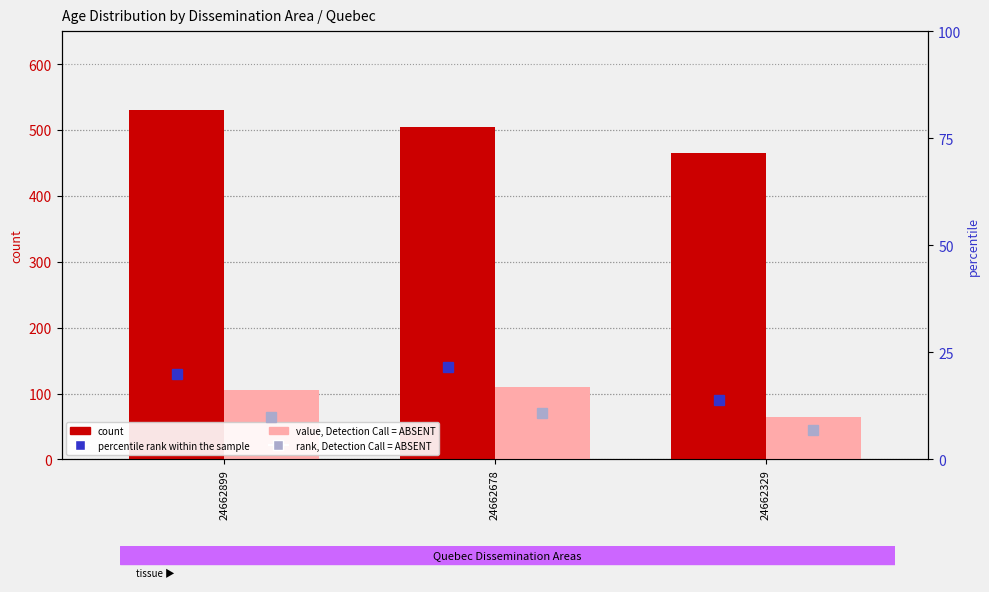

How many data points in percentile rank within the sample are less than 20?

1